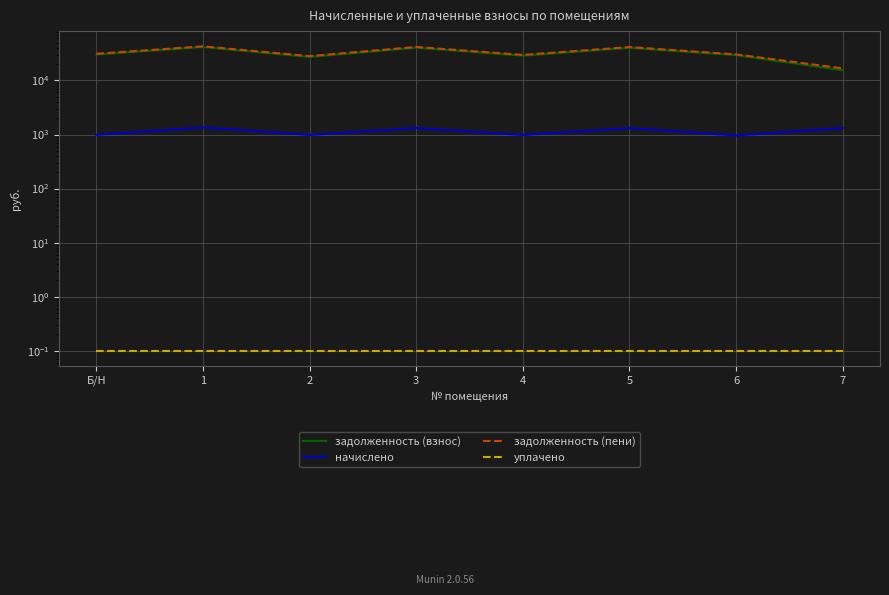

At which label does уплачено reach its minimum?

Б/Н